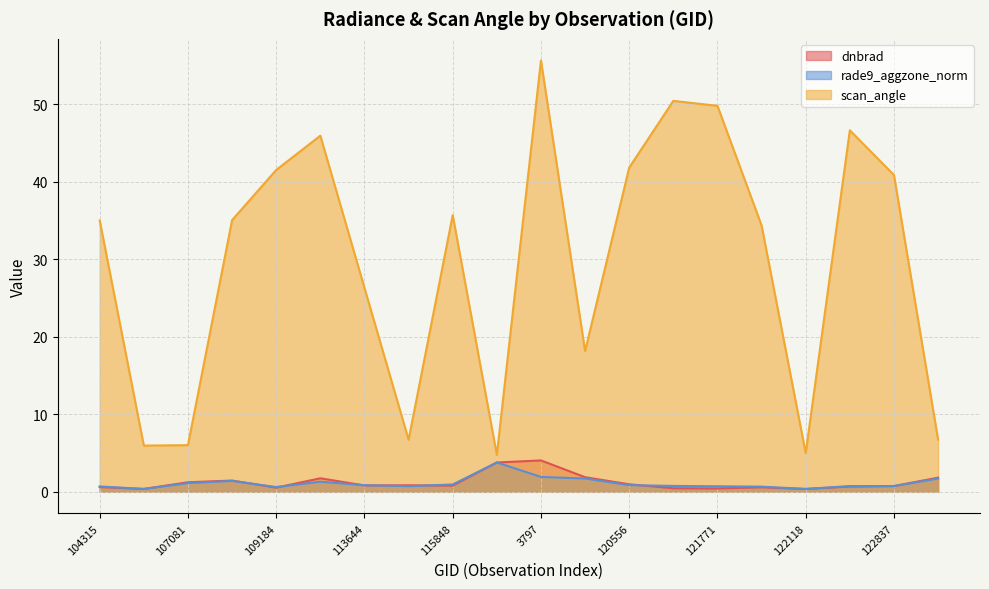

At which category is the sum across all series the highest?

3797